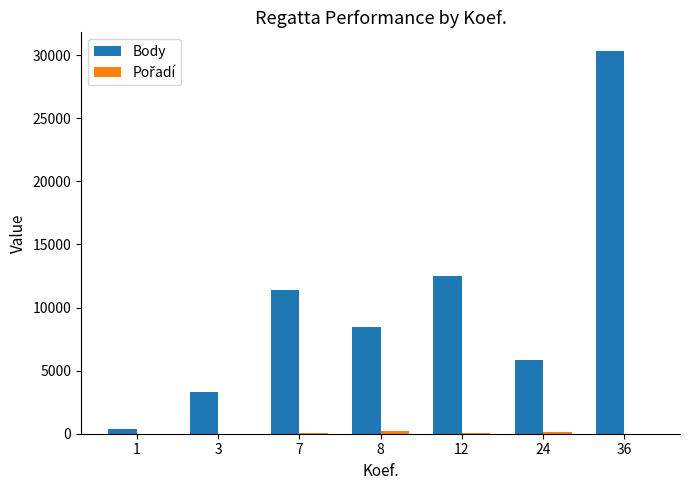

At which category is the sum across all series the highest?

36